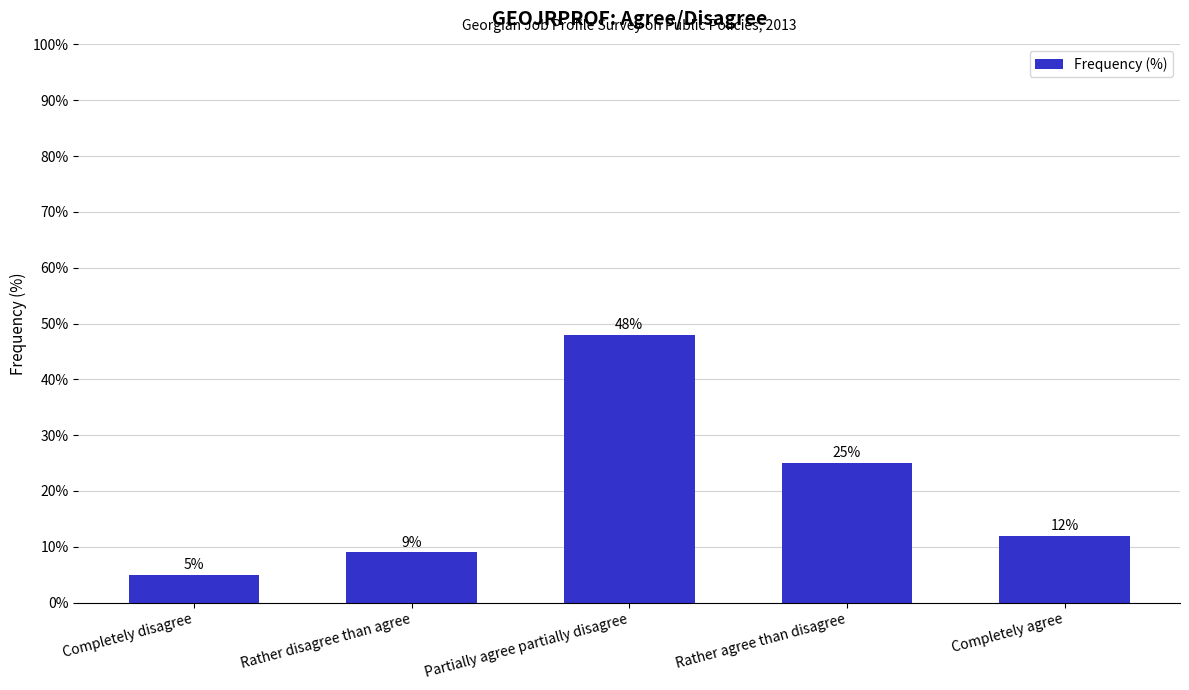

What is the label of the 4th bar from the left?

Rather agree than disagree